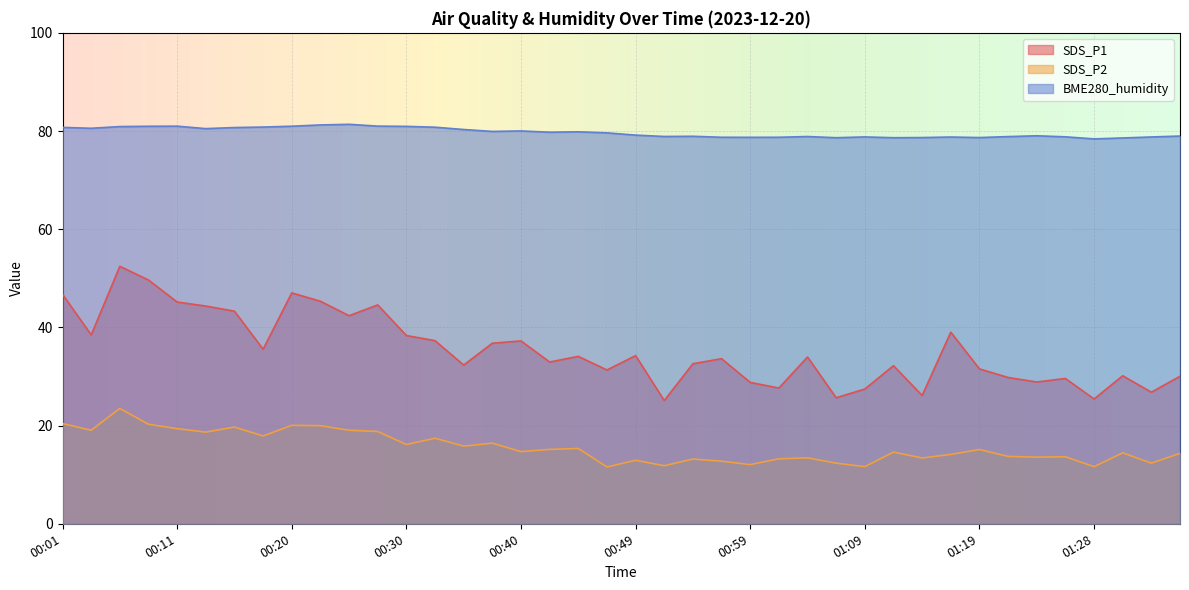

Rank the series at 01:31 from highest to lowest value.

BME280_humidity, SDS_P1, SDS_P2